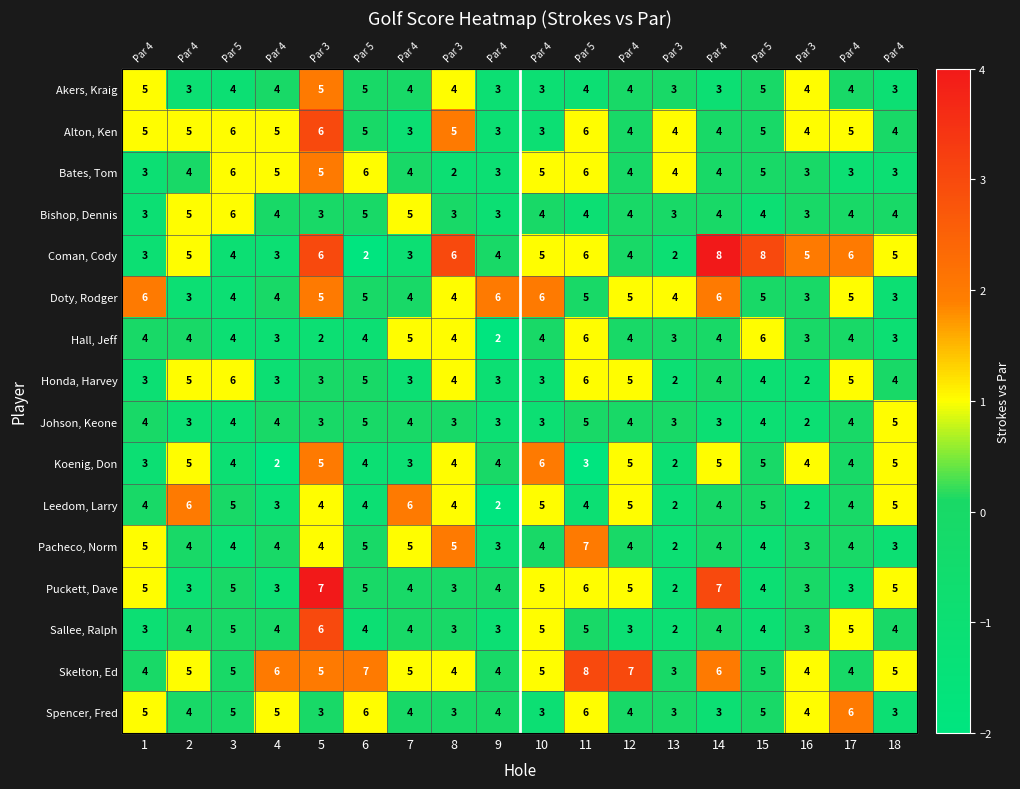

List the series in order of their peak value, lowest first.

Bishop, Dennis, Hall, Jeff, Honda, Harvey, Johson, Keone, Akers, Kraig, Bates, Tom, Doty, Rodger, Koenig, Don, Leedom, Larry, Pacheco, Norm, Spencer, Fred, Alton, Ken, Sallee, Ralph, Skelton, Ed, Coman, Cody, Puckett, Dave